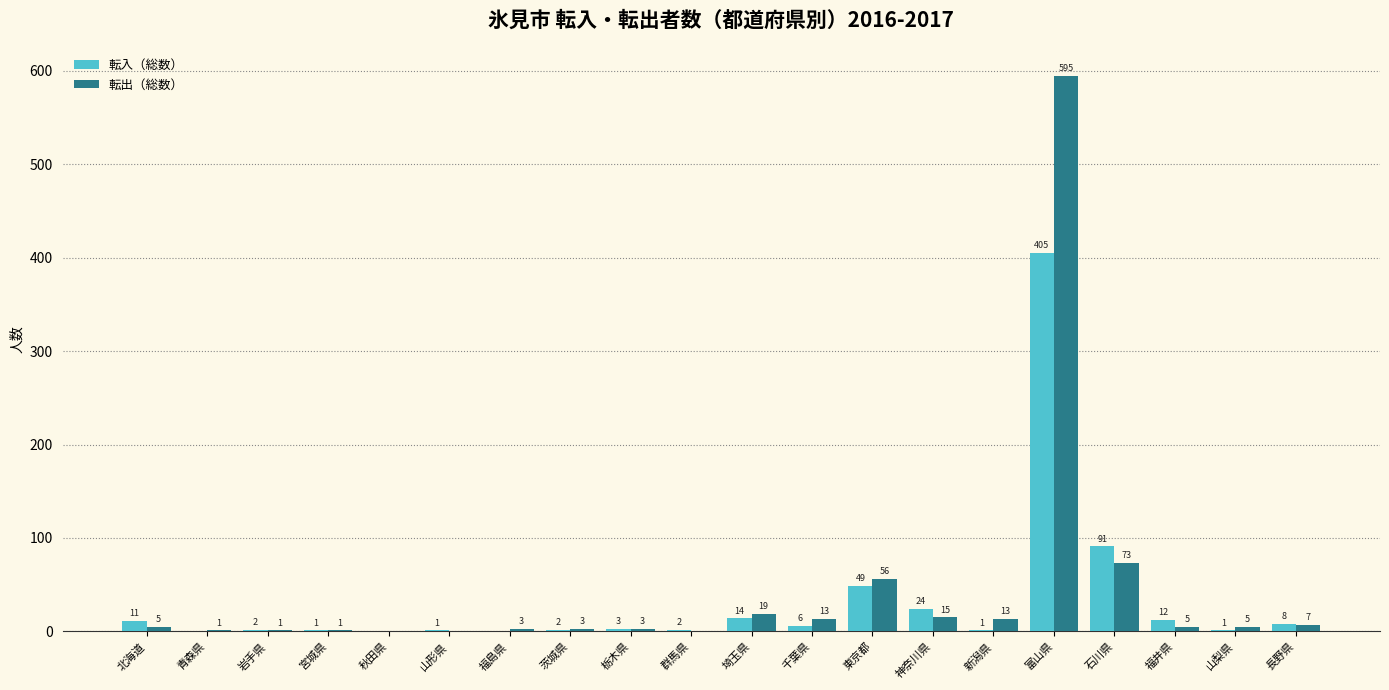

Reading left to right, transcribe all the data shown in this chart.

転入（総数）: 北海道=11	青森県=0	岩手県=2	宮城県=1	秋田県=0	山形県=1	福島県=0	茨城県=2	栃木県=3	群馬県=2	埼玉県=14	千葉県=6	東京都=49	神奈川県=24	新潟県=1	富山県=405	石川県=91	福井県=12	山梨県=1	長野県=8
転出（総数）: 北海道=5	青森県=1	岩手県=1	宮城県=1	秋田県=0	山形県=0	福島県=3	茨城県=3	栃木県=3	群馬県=0	埼玉県=19	千葉県=13	東京都=56	神奈川県=15	新潟県=13	富山県=595	石川県=73	福井県=5	山梨県=5	長野県=7